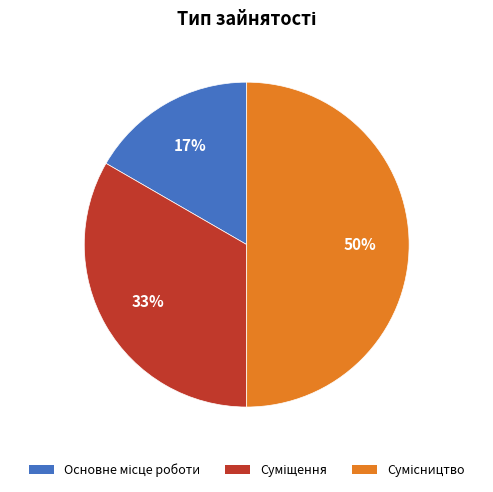

To the nearest percent, what is the average slice percentage?

33%